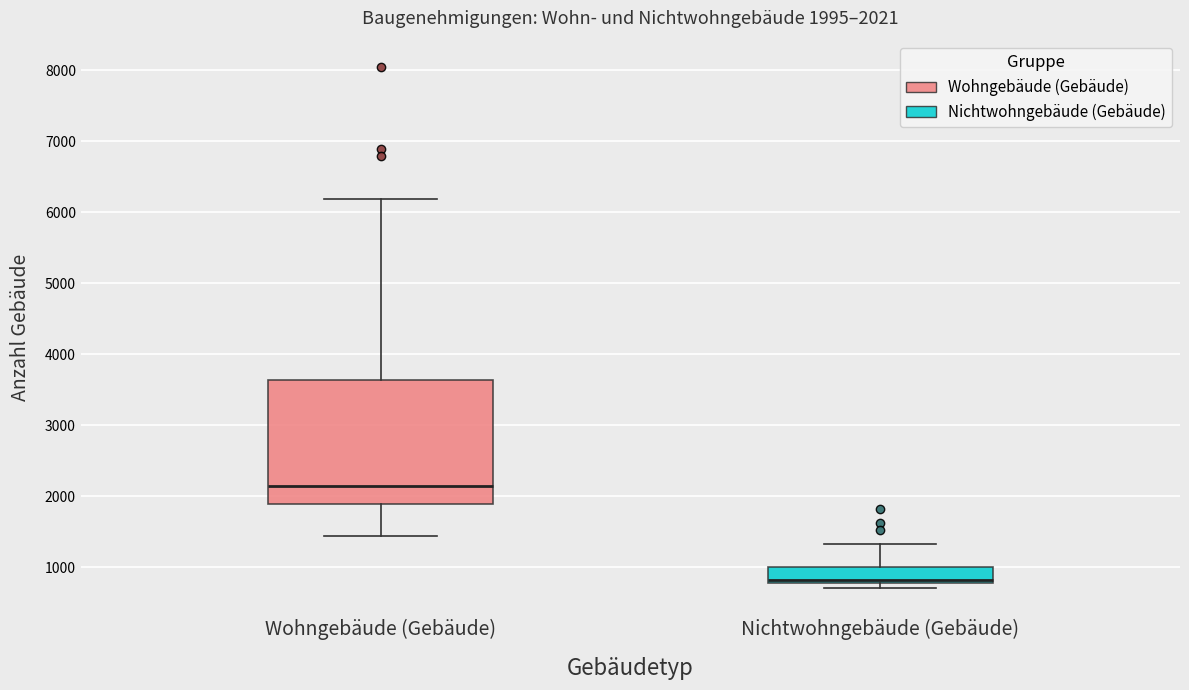

Comparing the boxes themselves (not the whiskers), which one is the tallest?

Wohngebäude (Gebäude)